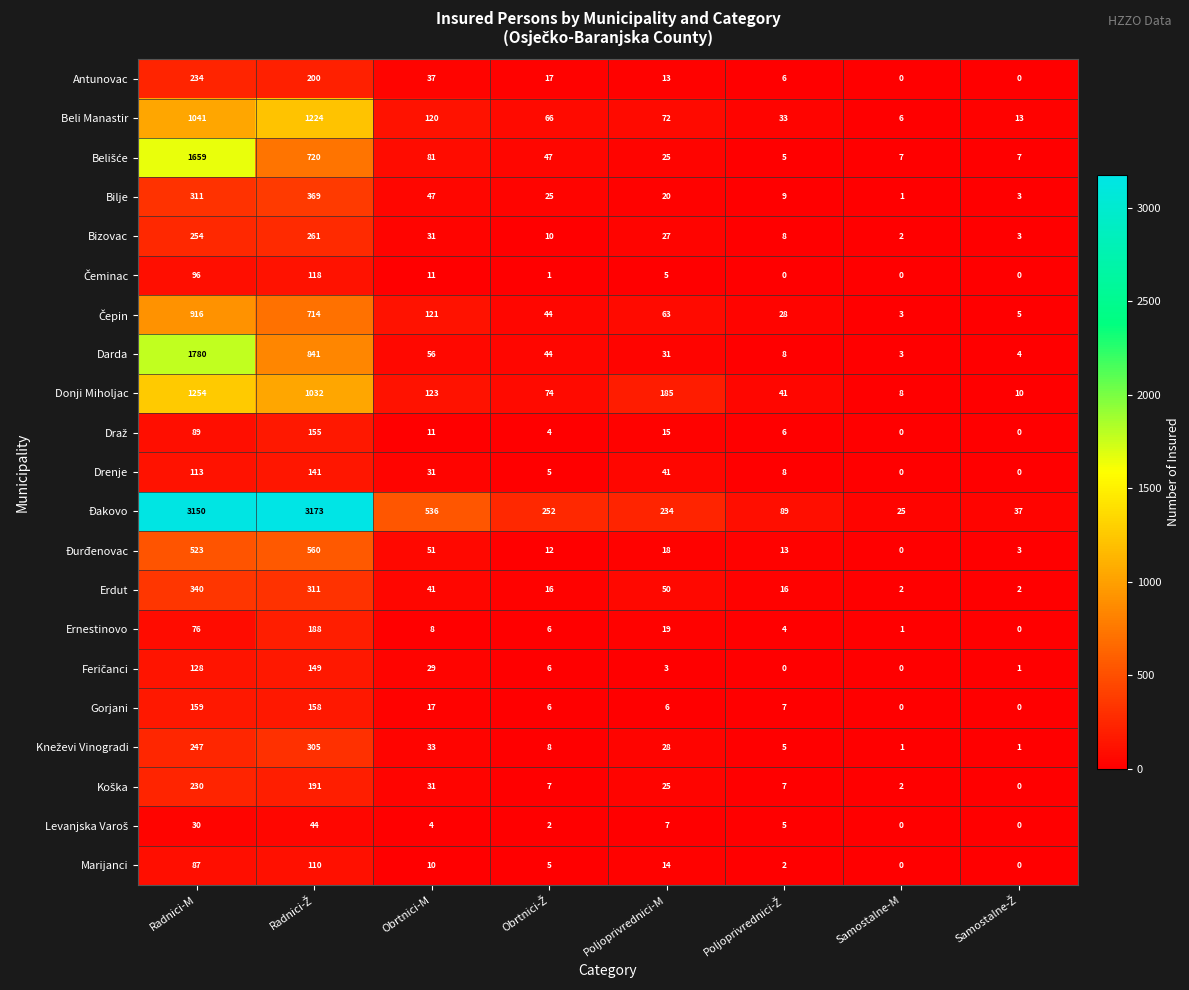

Which series has the widest spread of values?

Đakovo